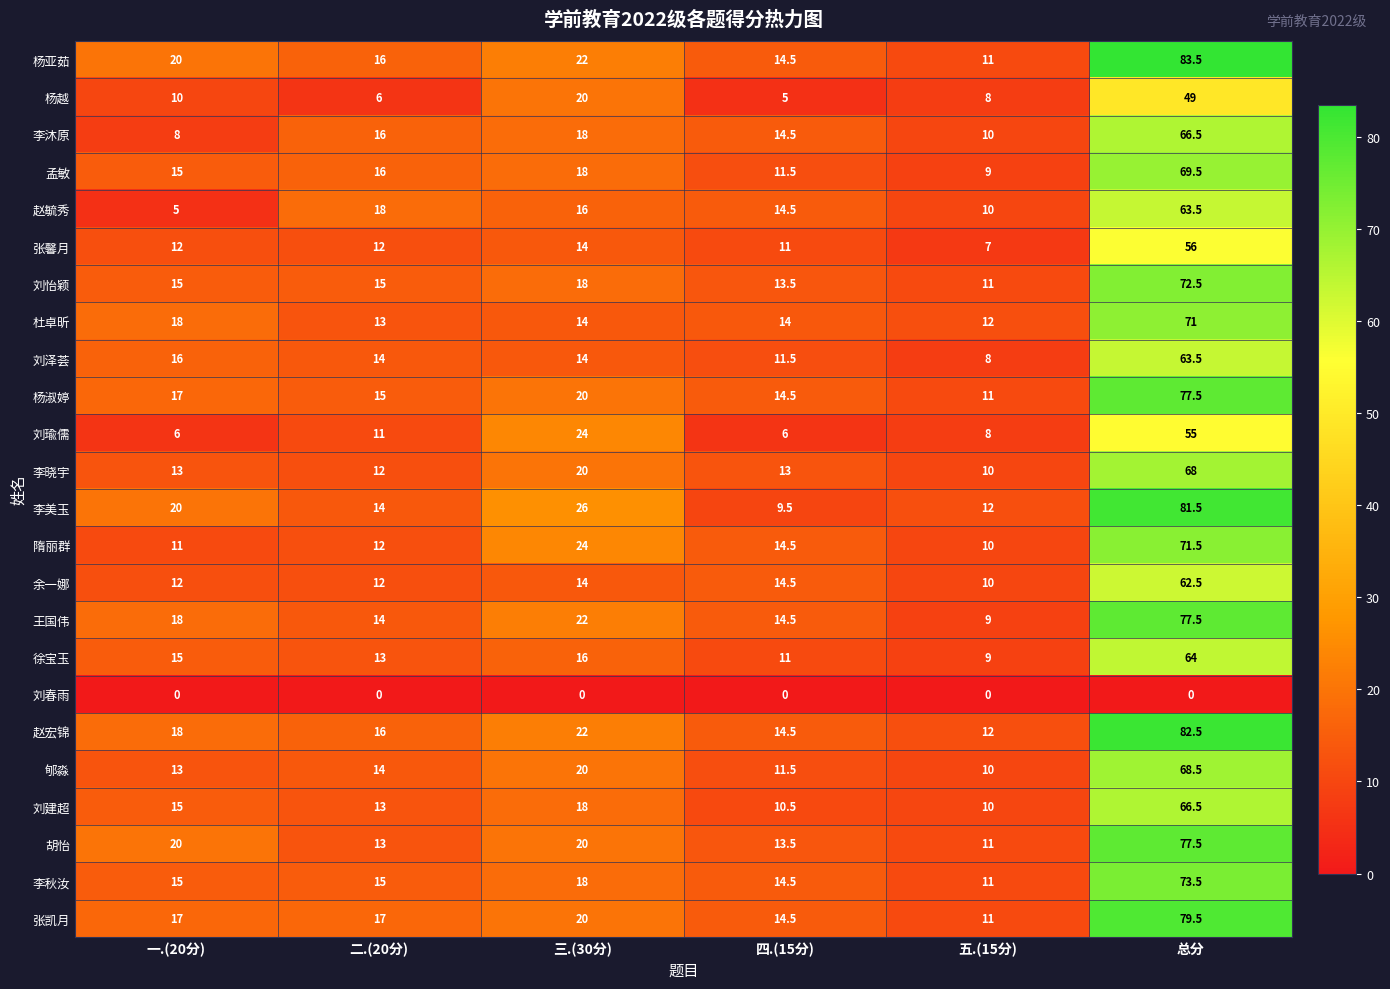

Which series has the largest total across all categories?

杨亚茹